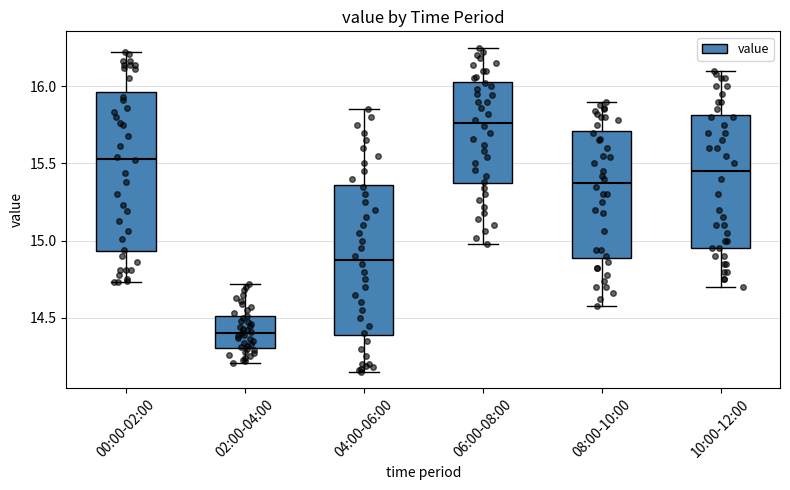

Which box has the highest median line?

06:00-08:00